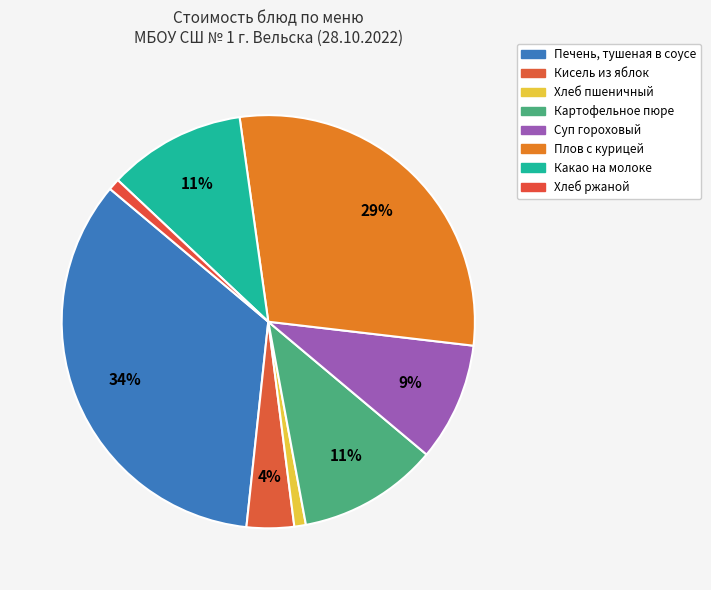

To the nearest percent, what is the combined percentage of Кисель из яблок and Печень, тушеная в соусе?

38%